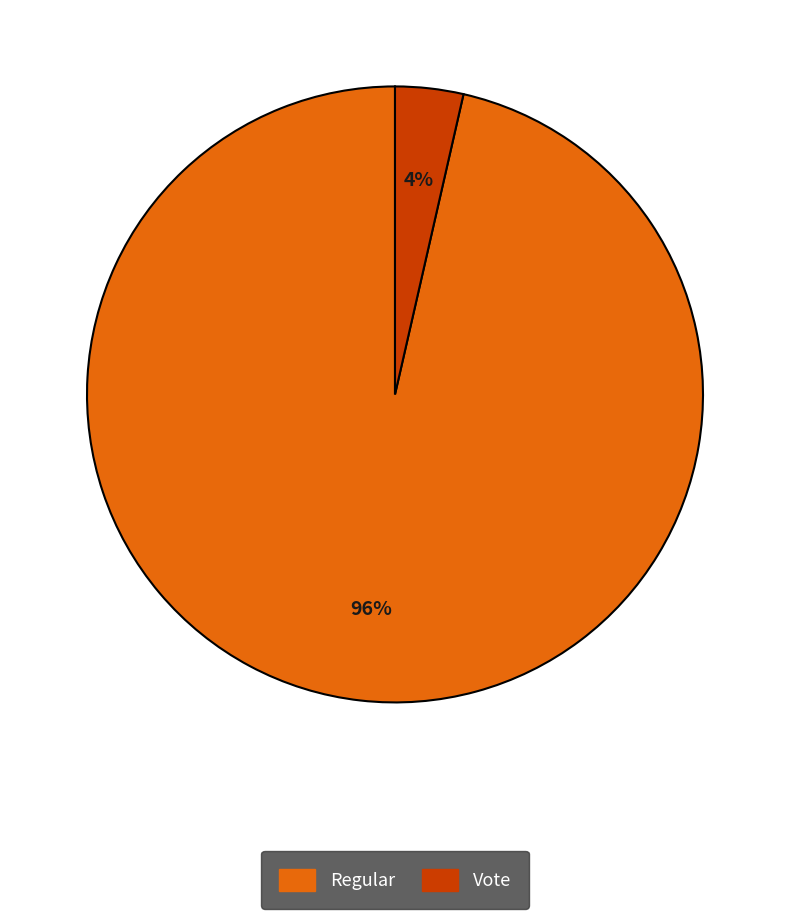

Which category accounts for the majority?

Regular